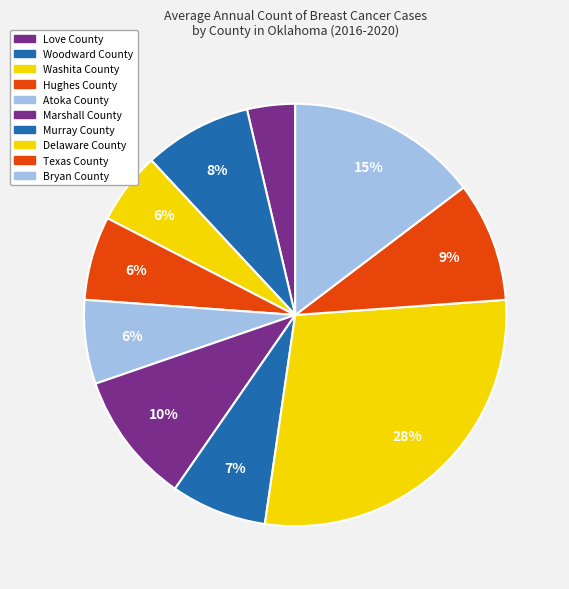

What is the smallest slice in the pie chart?

Love County